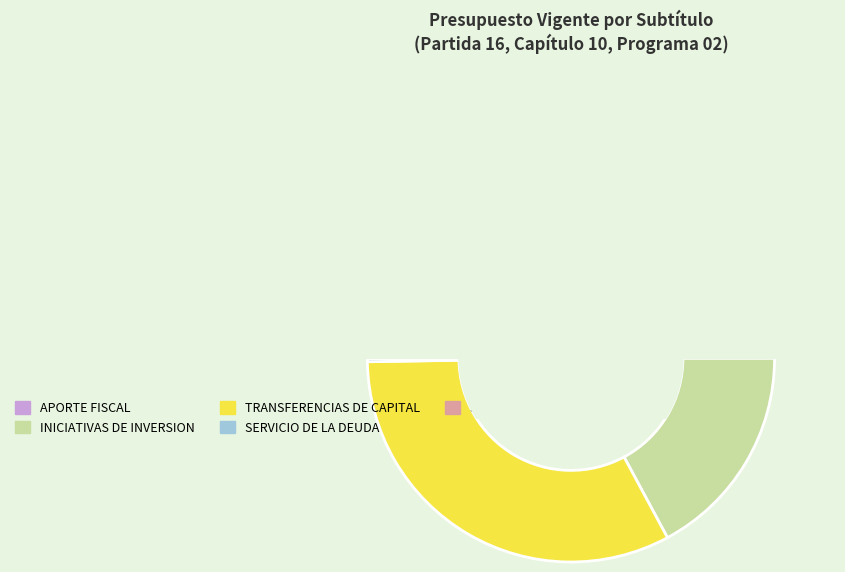

Count the number of slices in the pie.

5